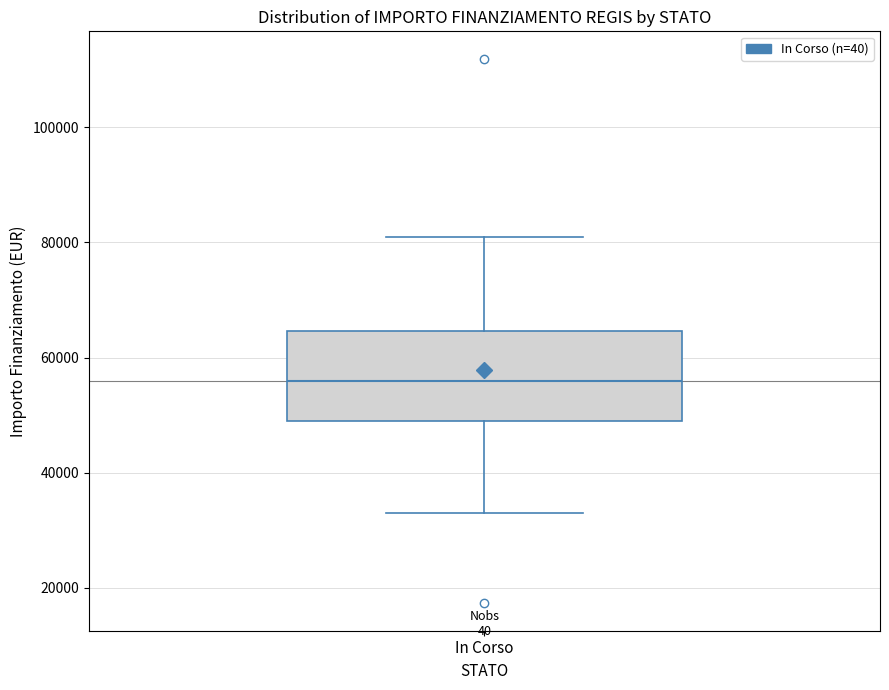

Read this box plot against the y-axis: the position of the median line, the range covered by the box, and the ends of both whiskers. The values are not printed on the chart, so give them approximately, as read against the axis.

median 56000, box 50000 to 64000, whiskers 32000 to 80000